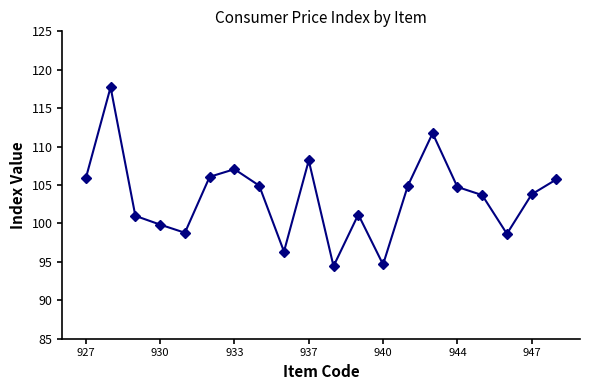

What is the smallest value displayed?

94.4